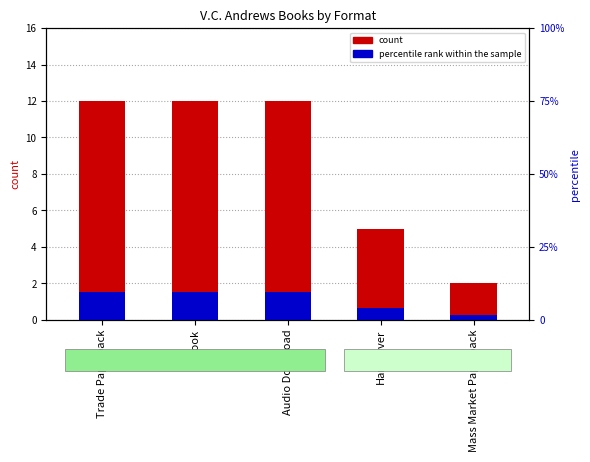

How many values in the percentile rank within the sample series exceed 1?

3